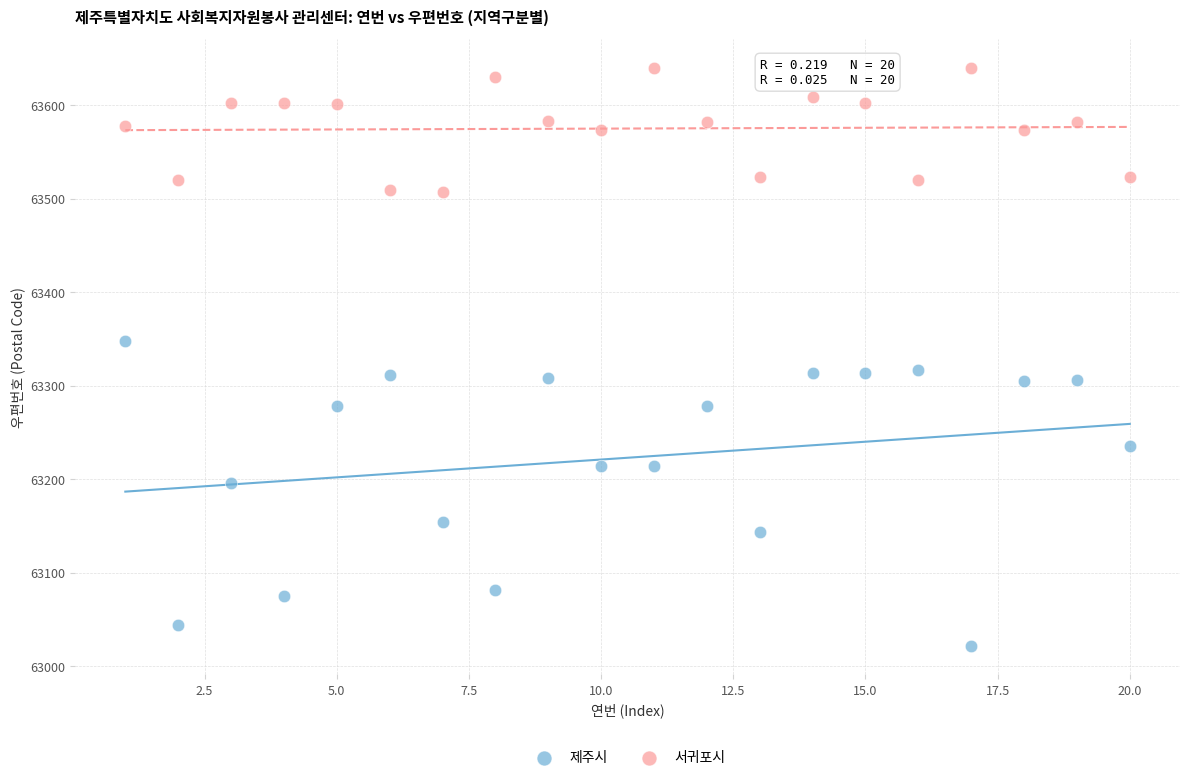

Which series contains the lowest Y value?

제주시